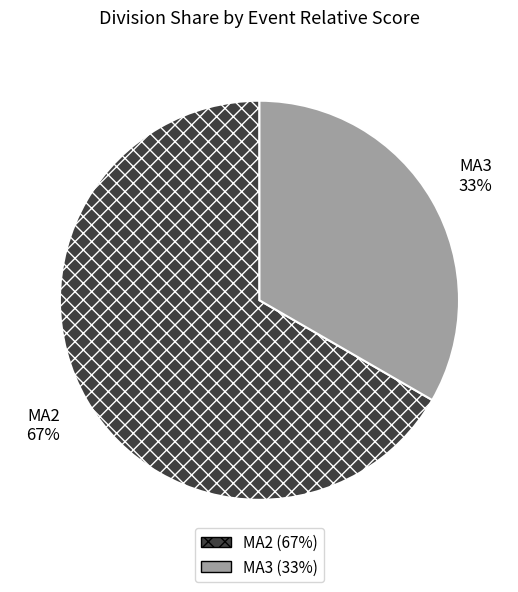

Combined, do MA2 and MA3 account for over 50%?

Yes